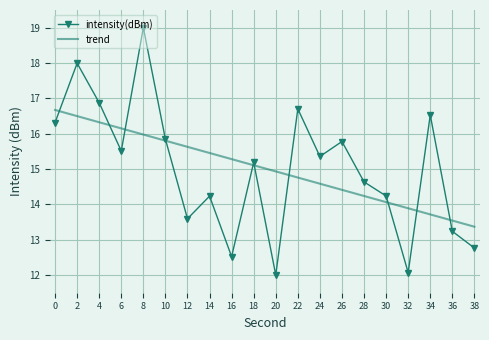

At which label does intensity(dBm) reach its peak?

8